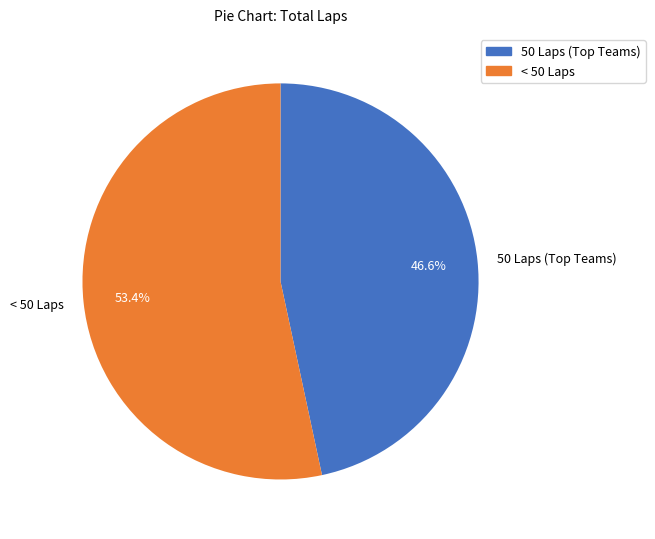

What is the smallest slice in the pie chart?

50 Laps (Top Teams)